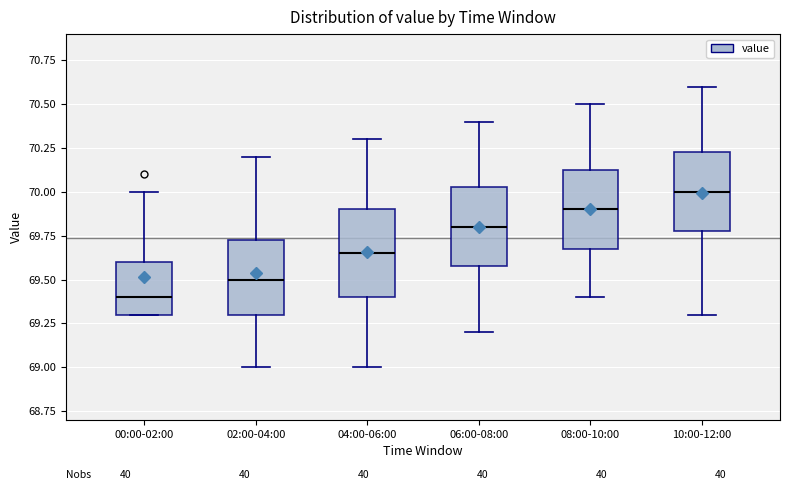

Where does the upper whisker of the box for 10:00-12:00 end on the y-axis? The values are not printed on the chart, so give them approximately, as read against the axis.

70.60